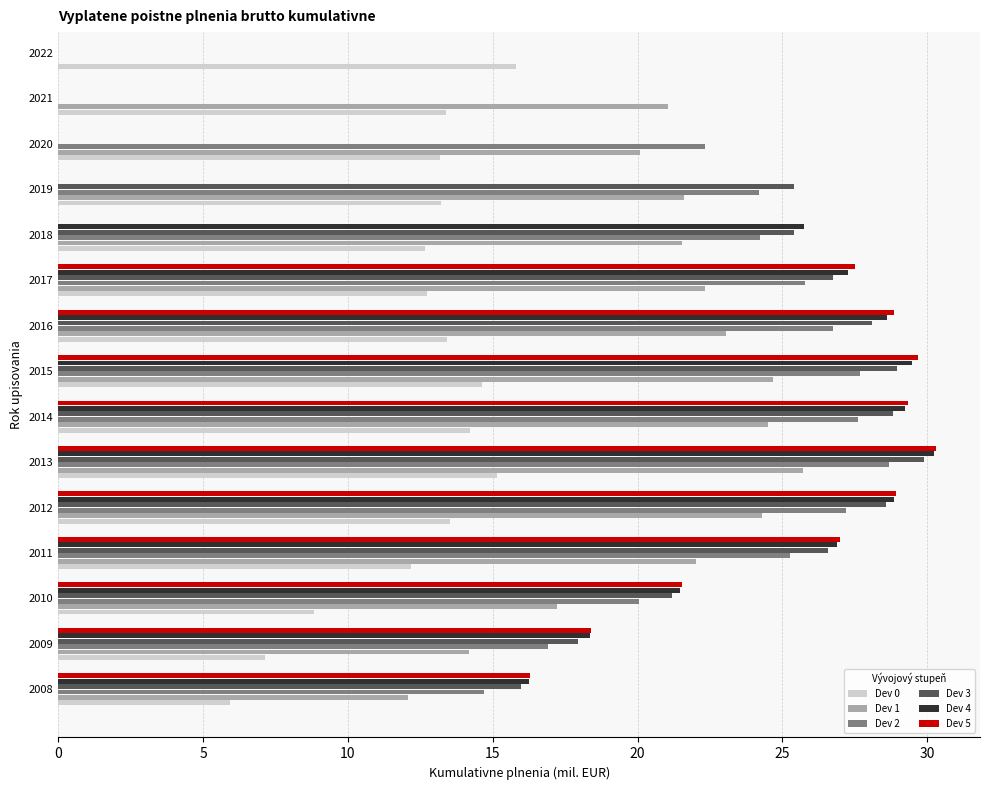

What is the value of the Dev 5 bar at the 5th from the left?

28.9